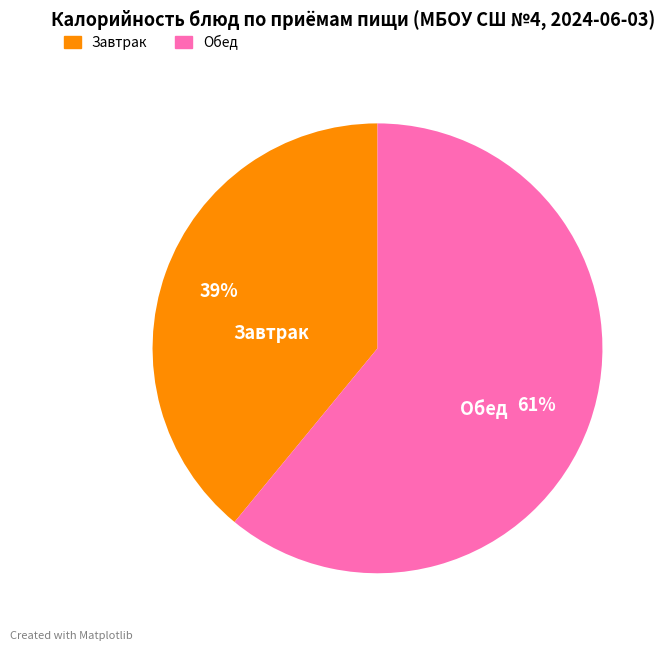

To the nearest percent, what portion does Обед represent?

61%